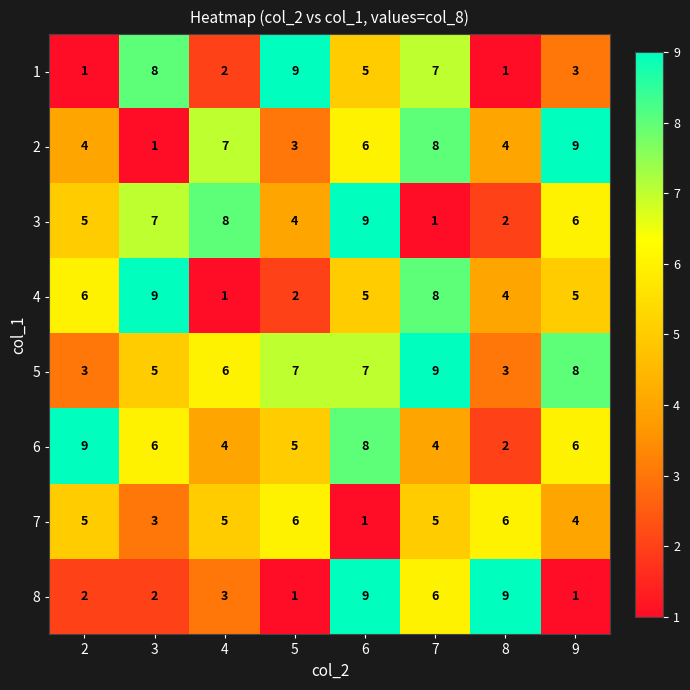

Between 6 and 7, which series saw the biggest shift?

3